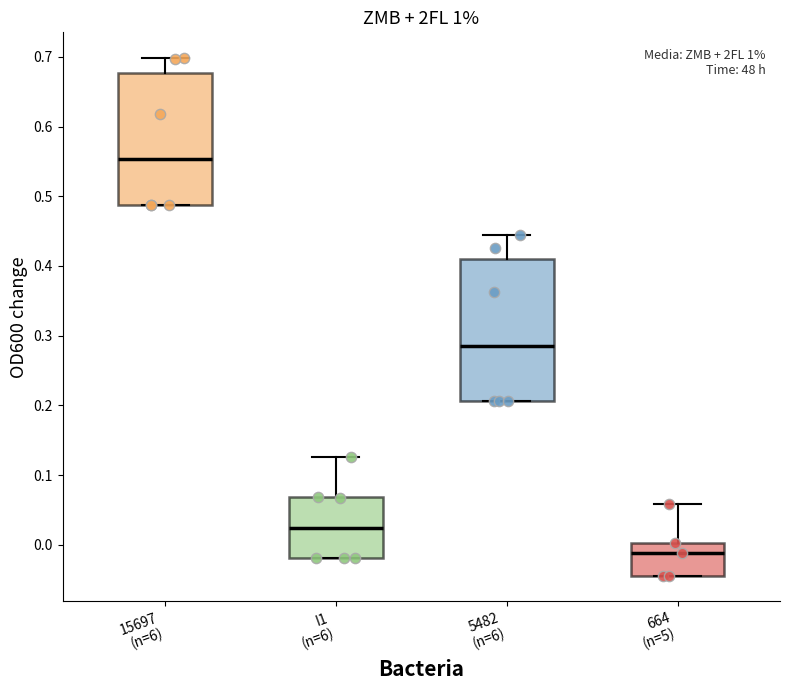

Comparing the boxes themselves (not the whiskers), which one is the tallest?

5482 (n=6)